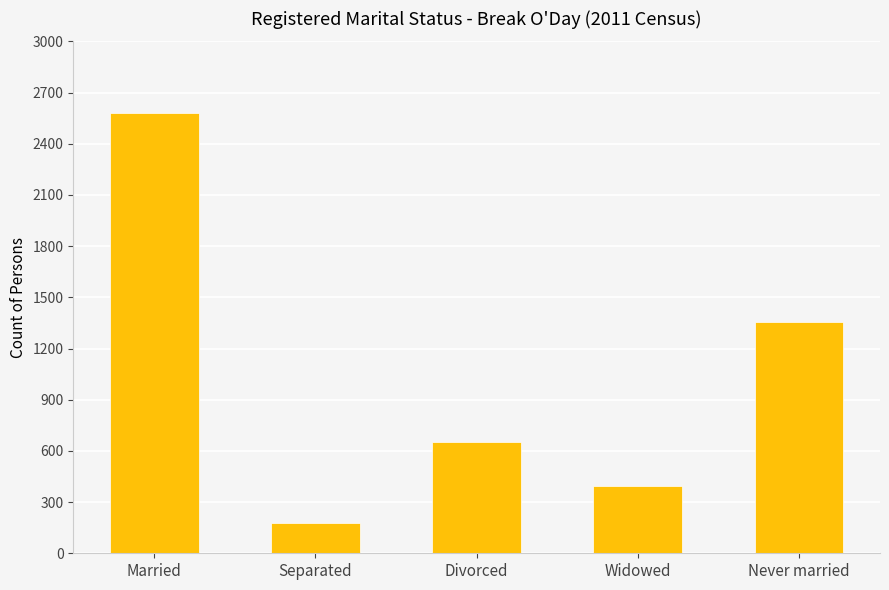

The chart shows a value of 653 at Divorced. True or false?

True